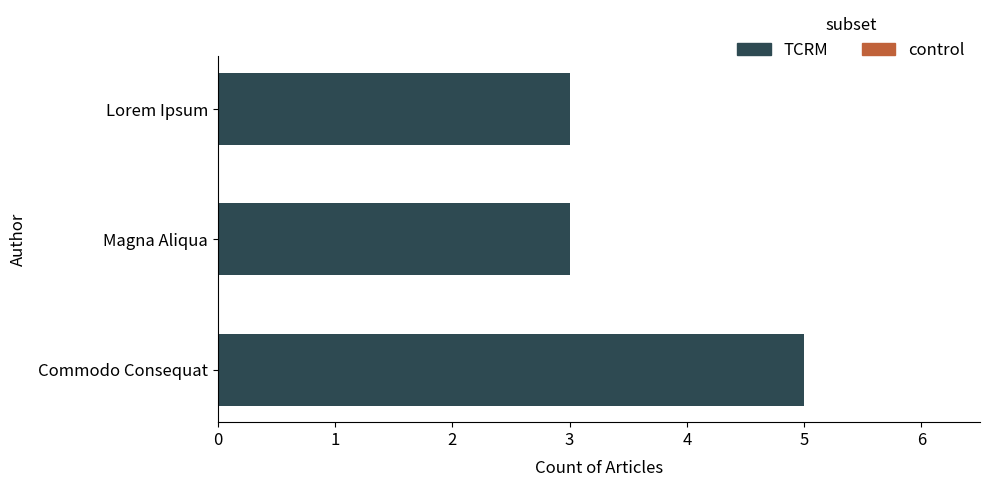

What is the sum of the values at Commodo Consequat and Magna Aliqua?

8